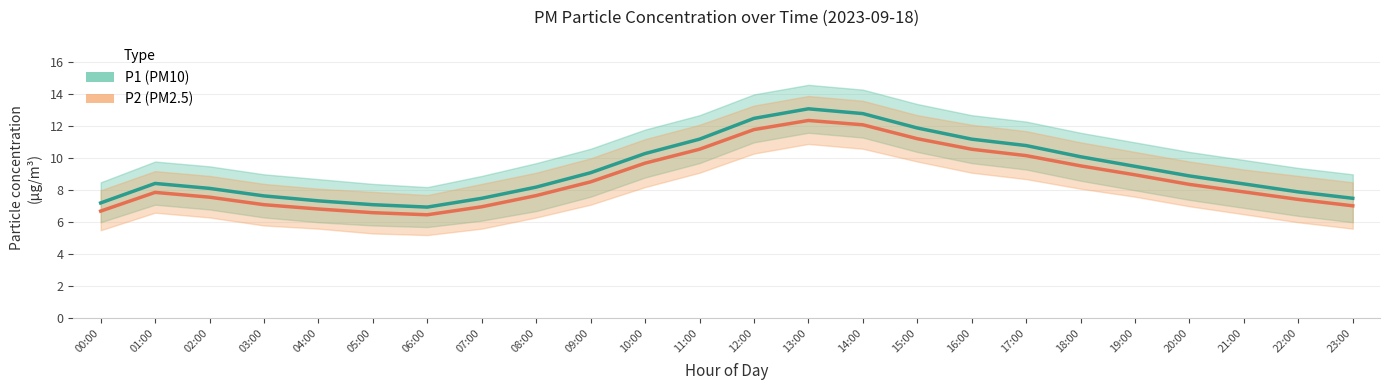

Is the value of P1 (PM10) at 00:00 greater than the value of P2 (PM2.5) at 00:00?

Yes